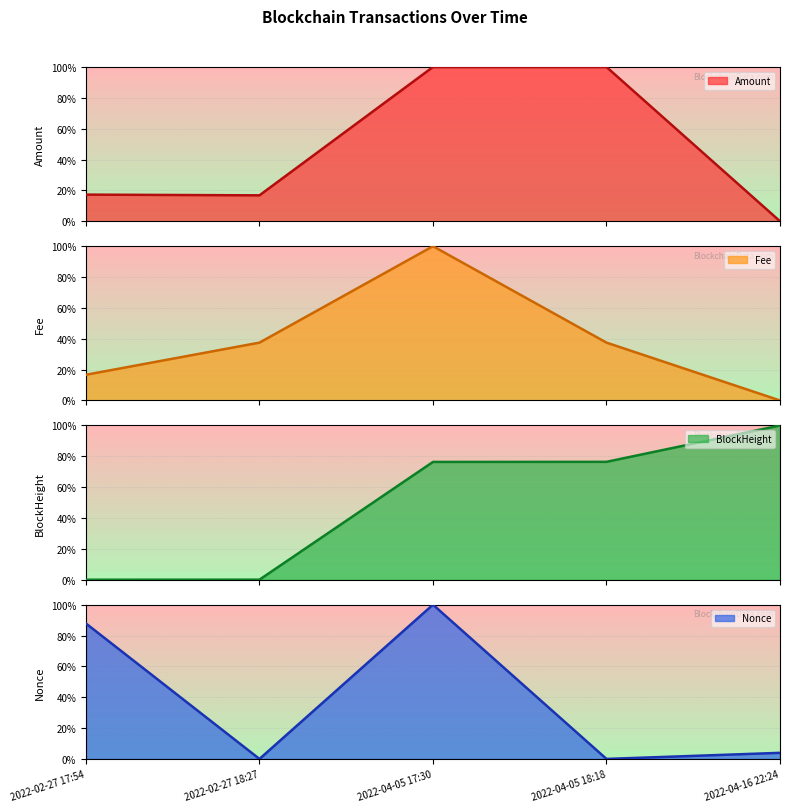

What is the difference between the maximum and second lowest values in the Fee series?

83.3